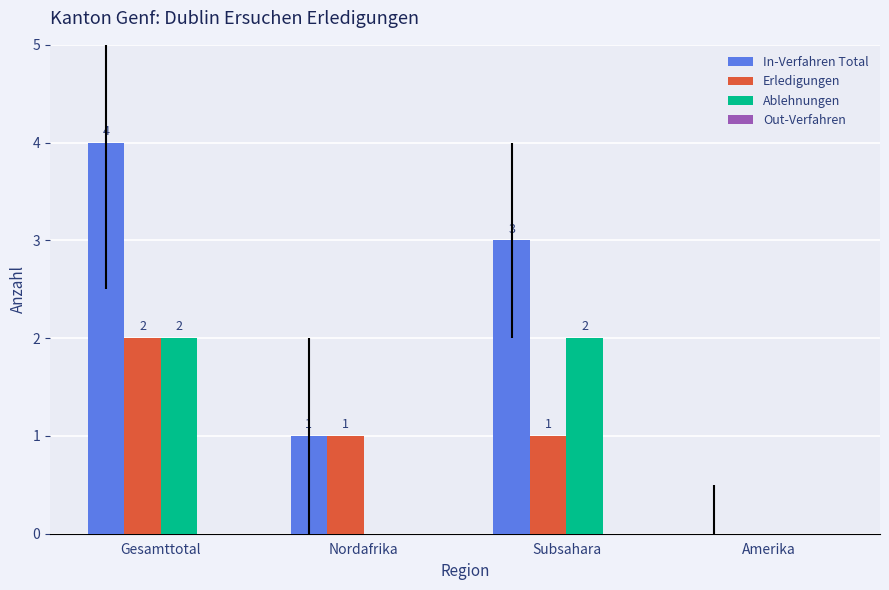

At which category is the sum across all series the highest?

Gesamttotal